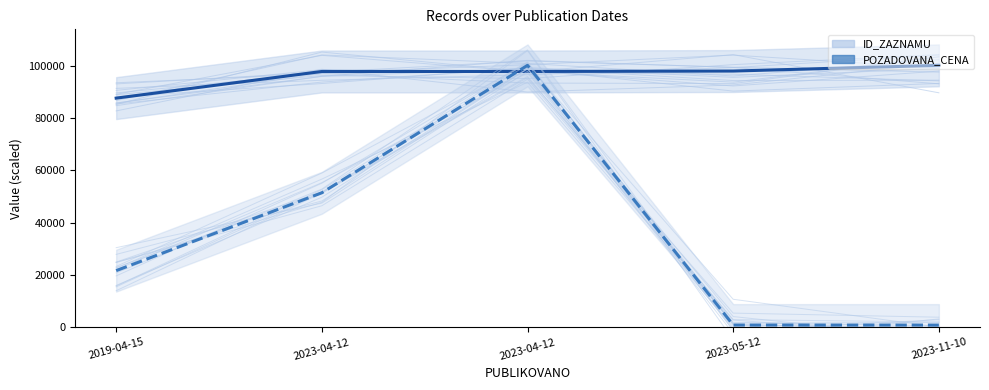

The ID_ZAZNAMU series shows 41861.5 at 2023-04-12. True or false?

False